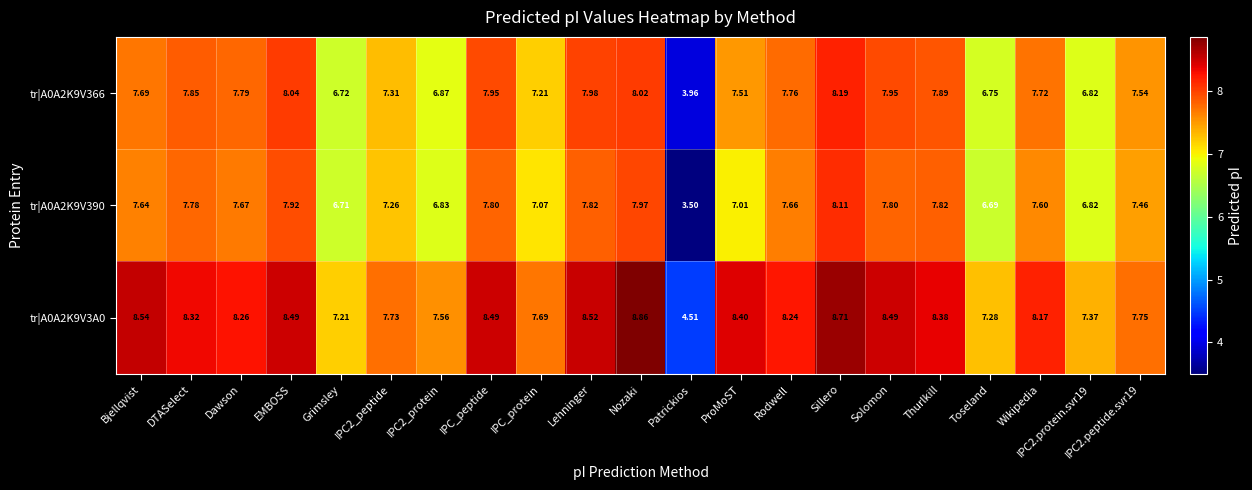

At which category is the sum across all series the highest?

Sillero